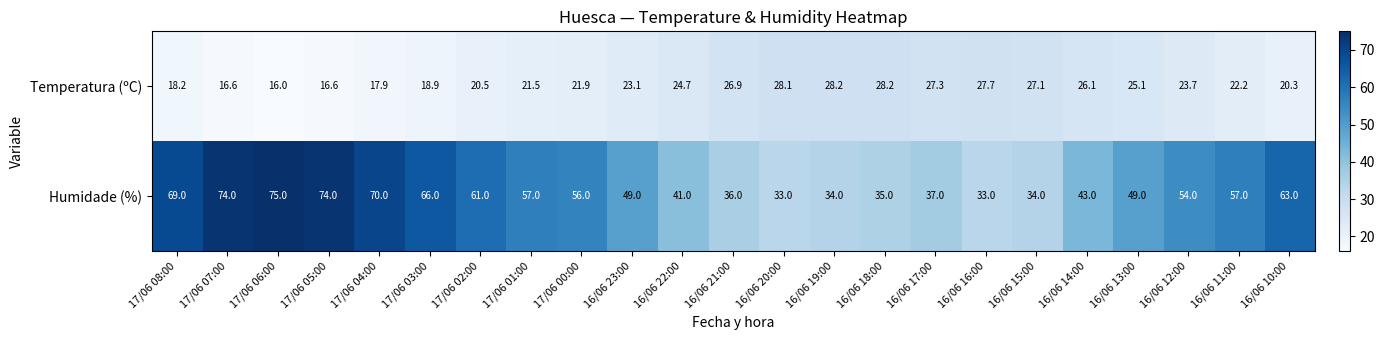

List the series in order of their overall mean, lowest first.

Temperatura (ºC), Humidade (%)